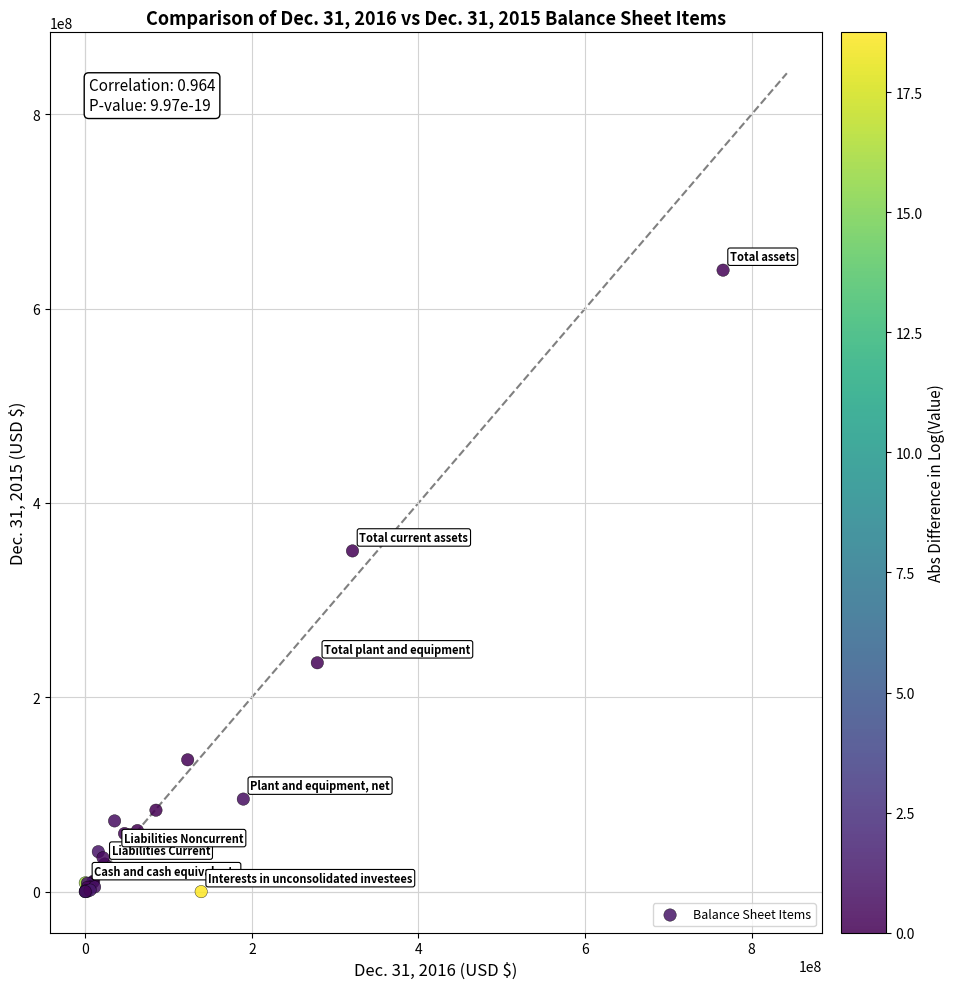

What Y value in the scatter plot is closest to 319787096?

350651723